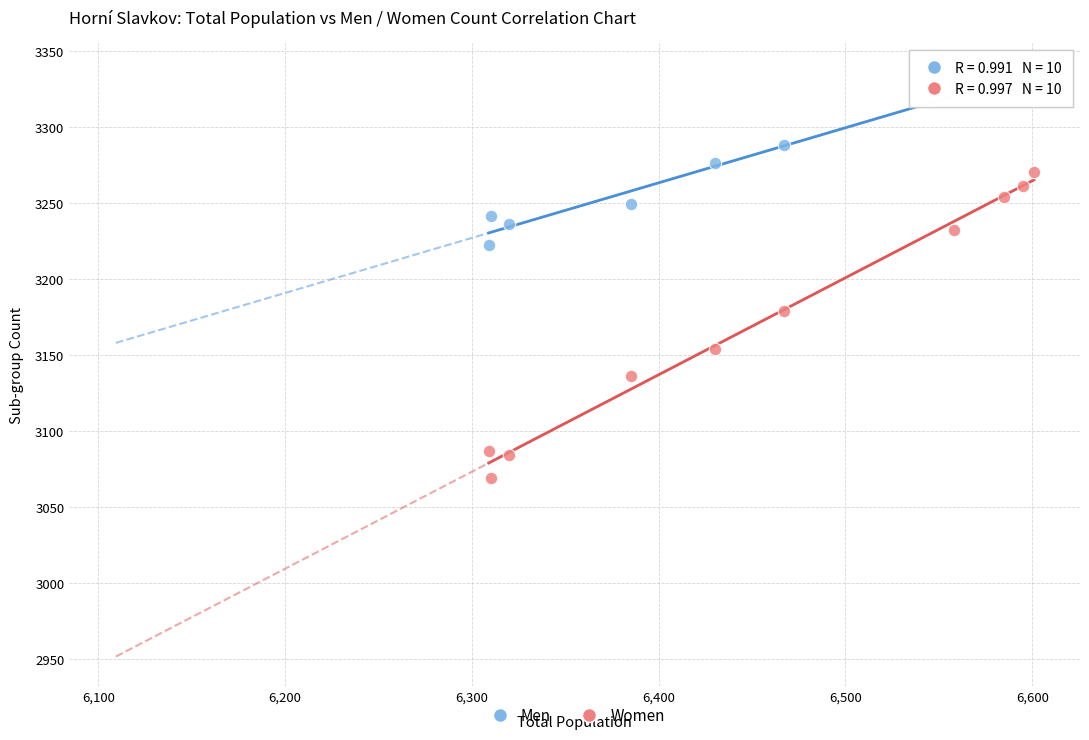

Which series reaches the minimum Y coordinate?

Women